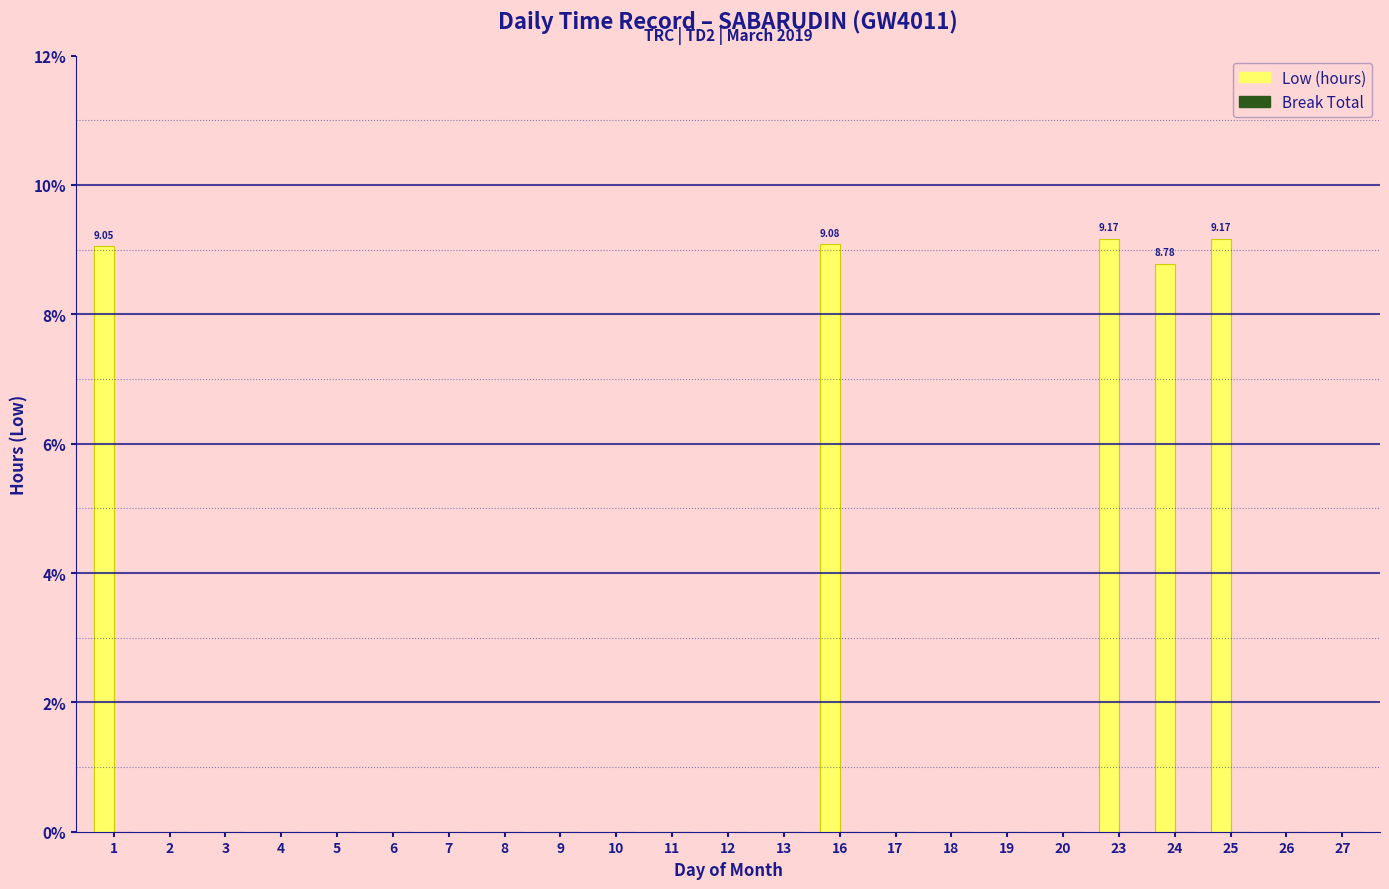

Count the number of data series in this chart.

1